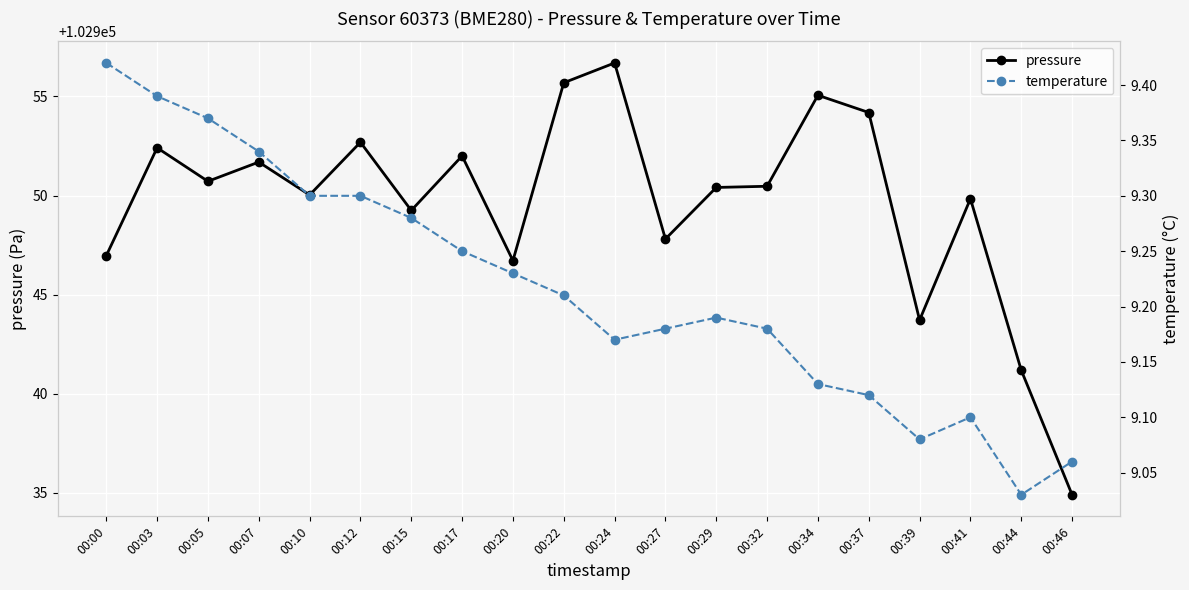

What is the spread (max minus min) of values at 00:37?

102945.1